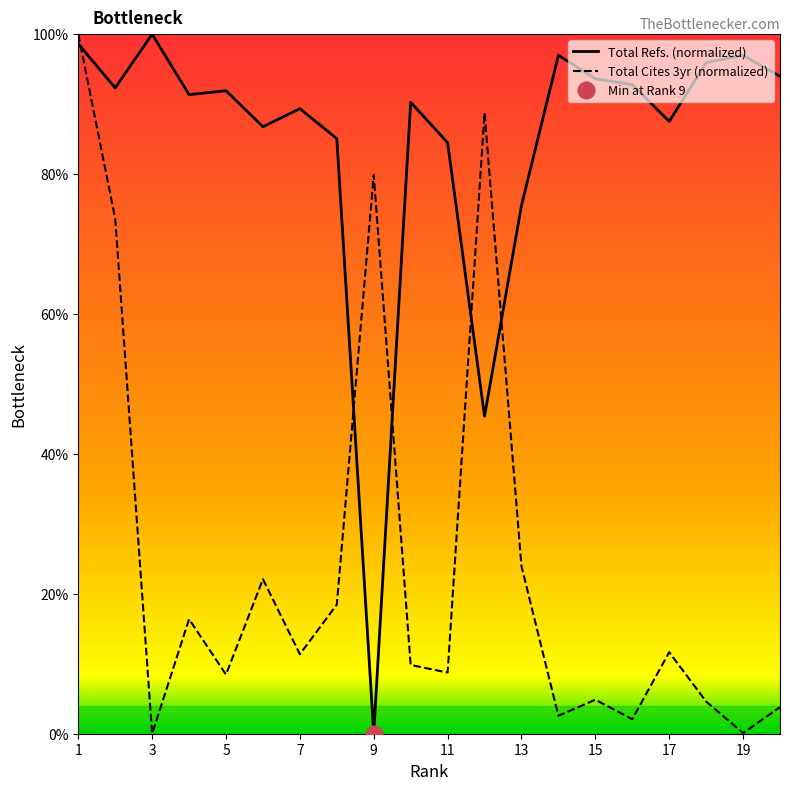

At which category is the sum across all series the highest?

1